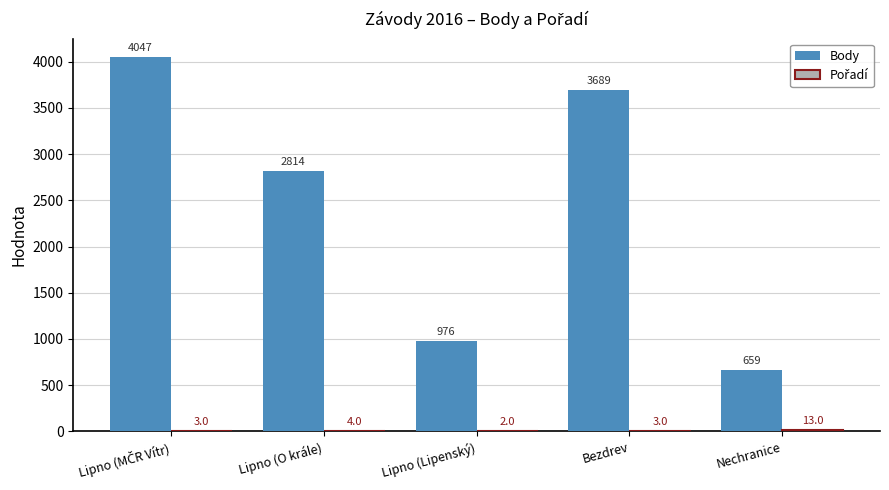

Does the chart contain stacked bars?

No